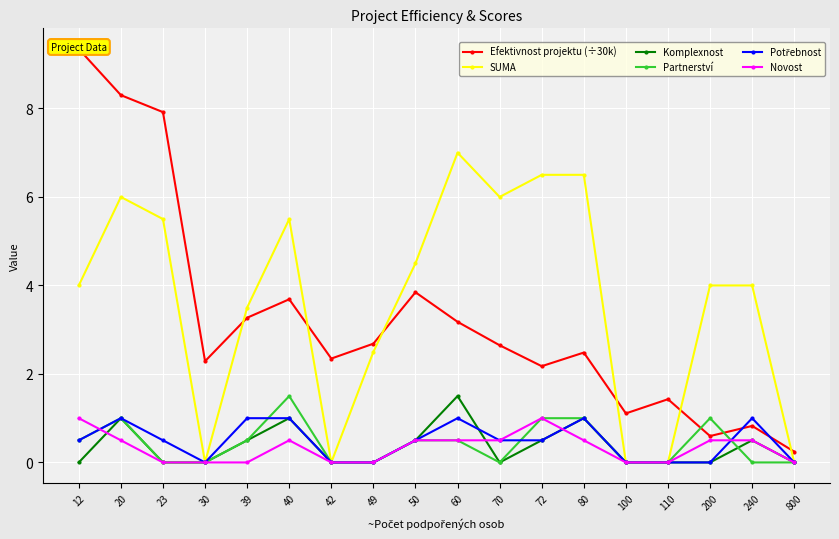

What is the difference between the Partnerství values at 40 and 200?

0.5